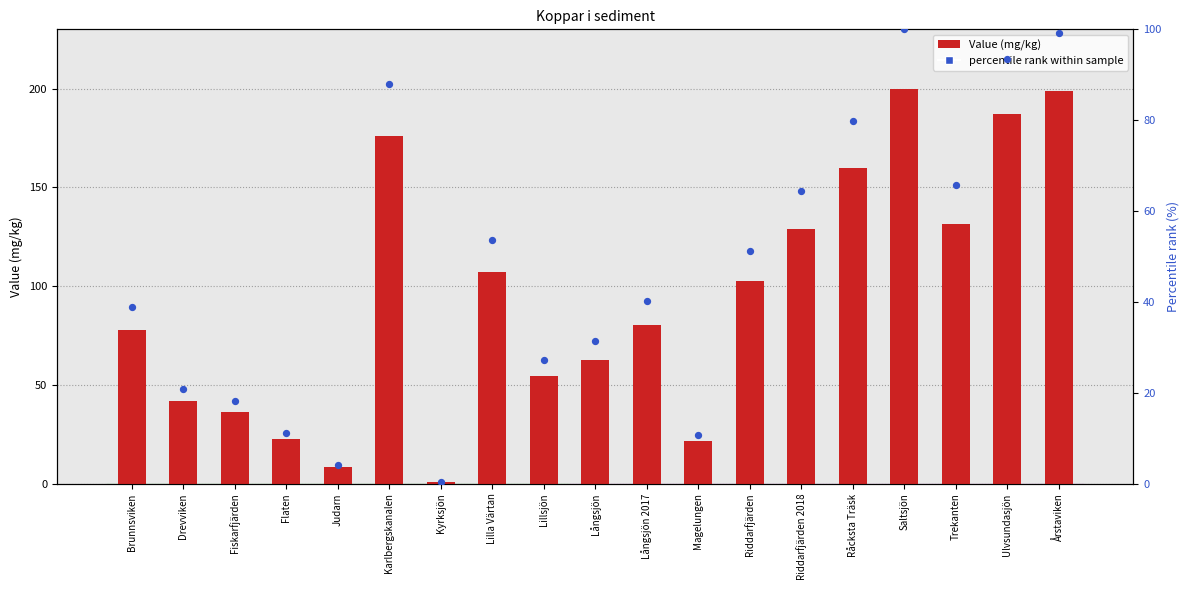

What are all the series names shown in the legend?

Value (mg/kg), percentile rank within sample